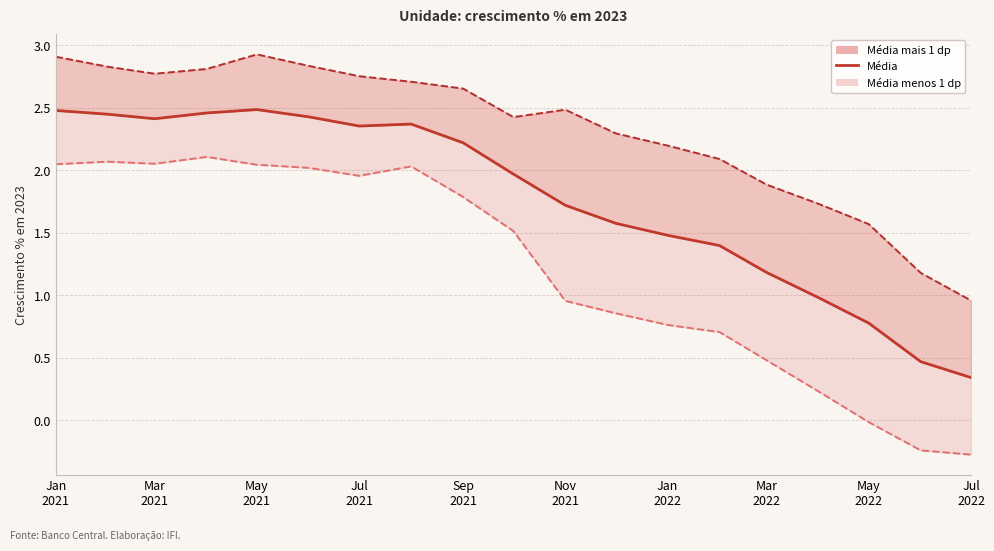

What is the spread (max minus min) of values at Jan
2021?

0.9